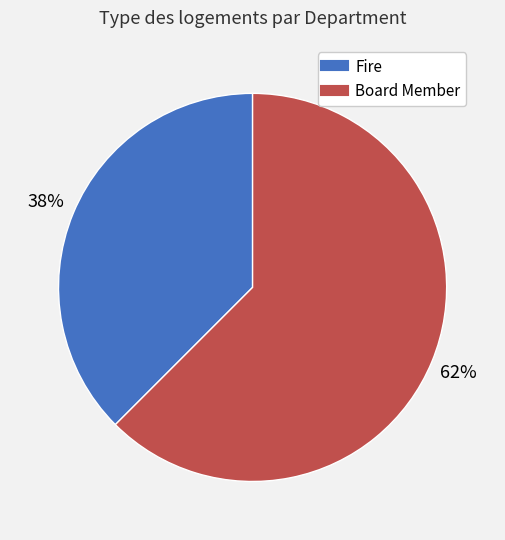

Combined, do Fire and Board Member account for over 50%?

Yes